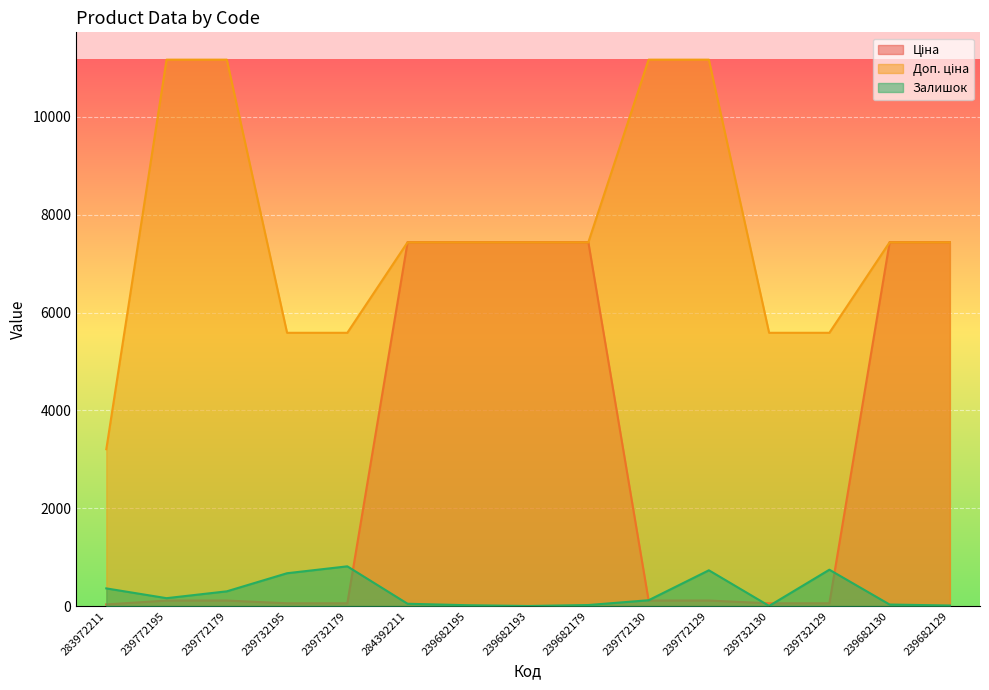

Which series has the largest total across all categories?

Доп. ціна